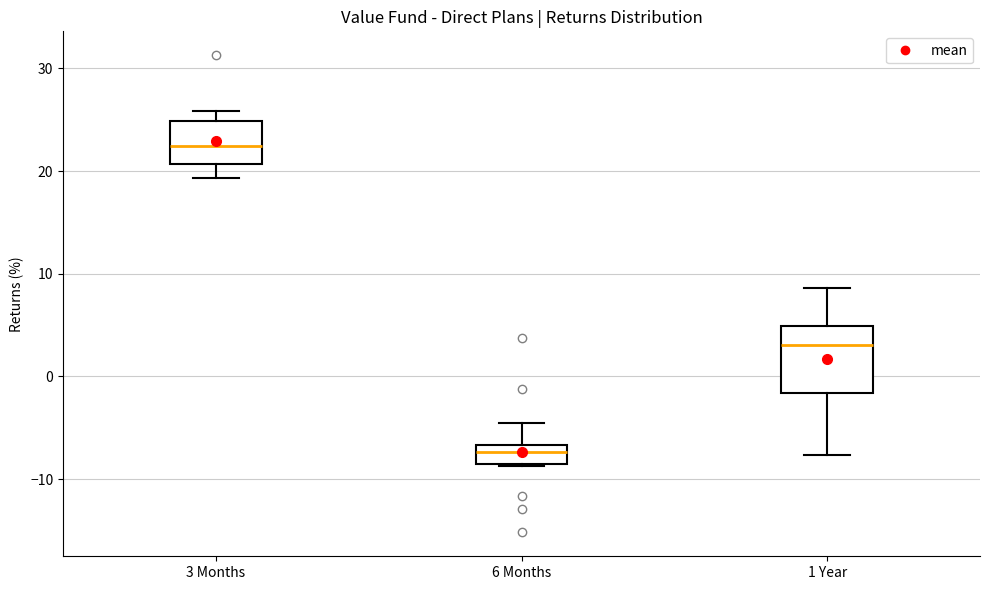

Which box is the tallest, from its lower edge to its upper edge?

1 Year